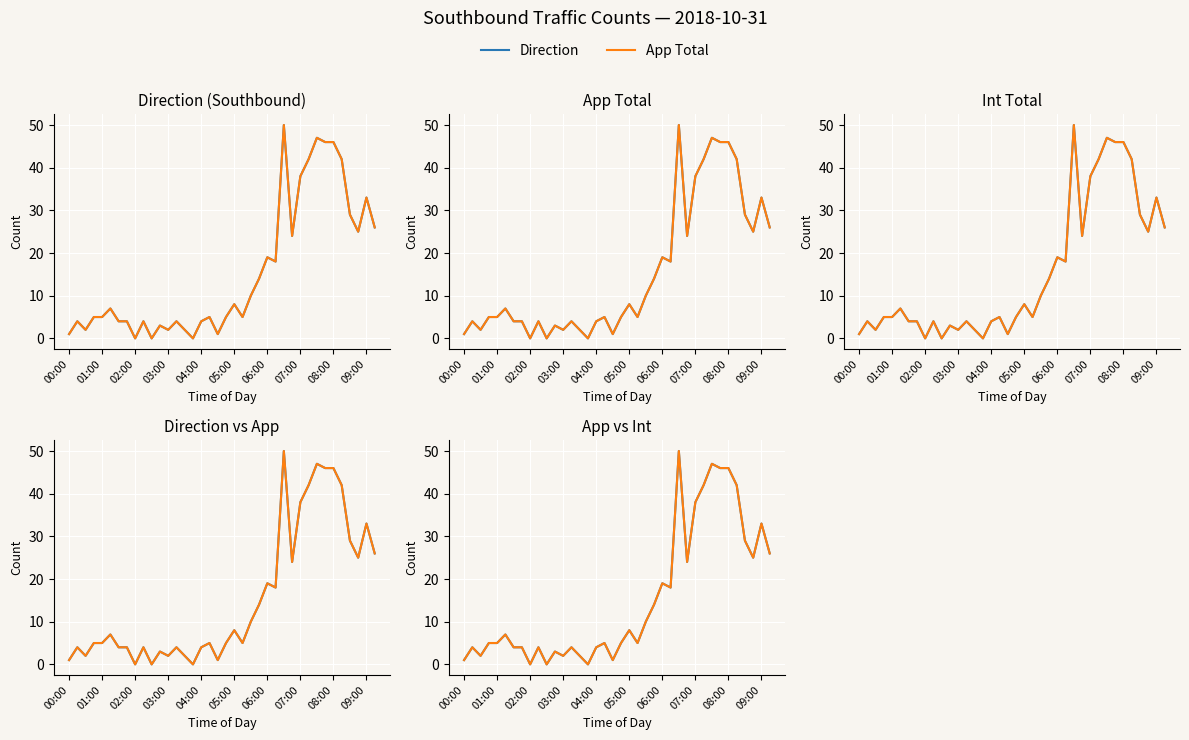

Rank the series at 09:00 from lowest to highest value.

Direction, App Total, Int Total